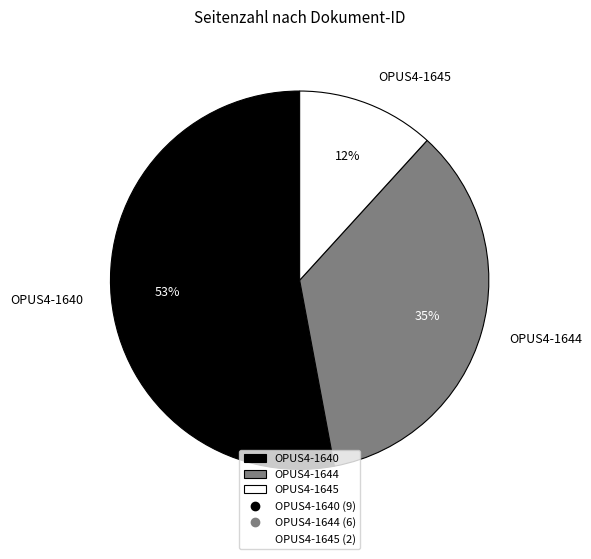

Which slice is the smallest?

OPUS4-1645